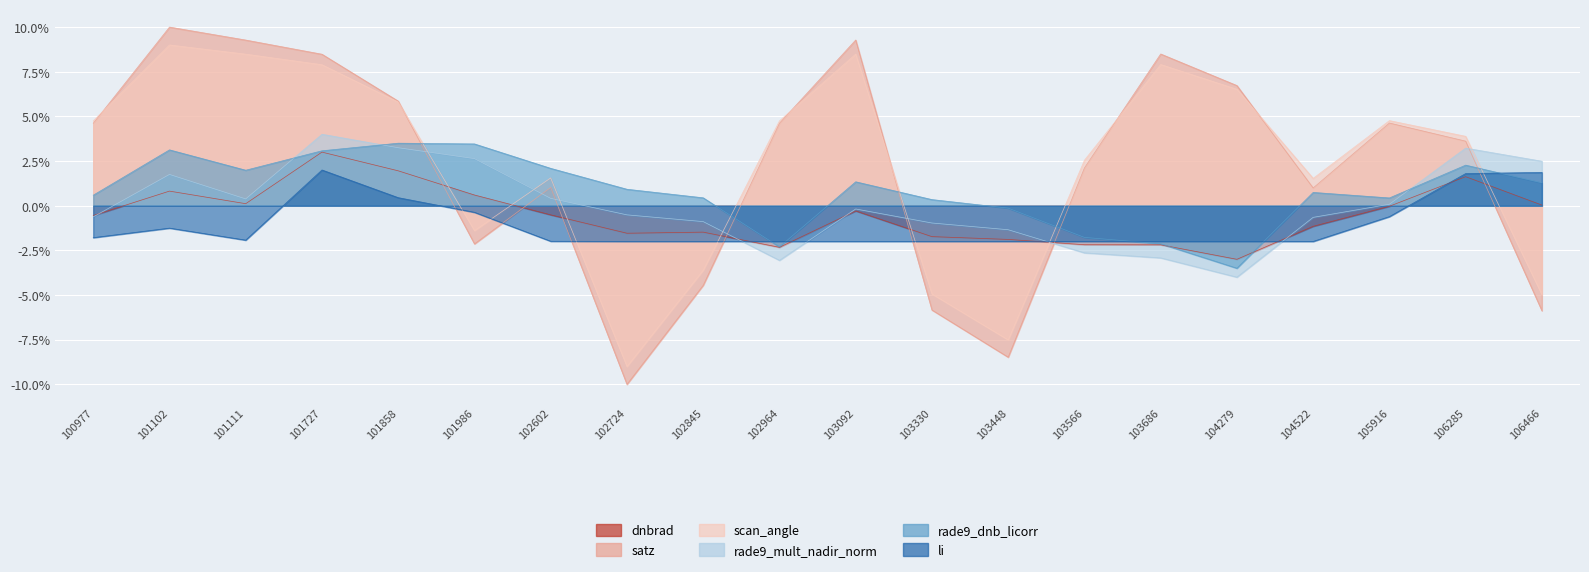

How many negative values does the scan_angle series have?

6